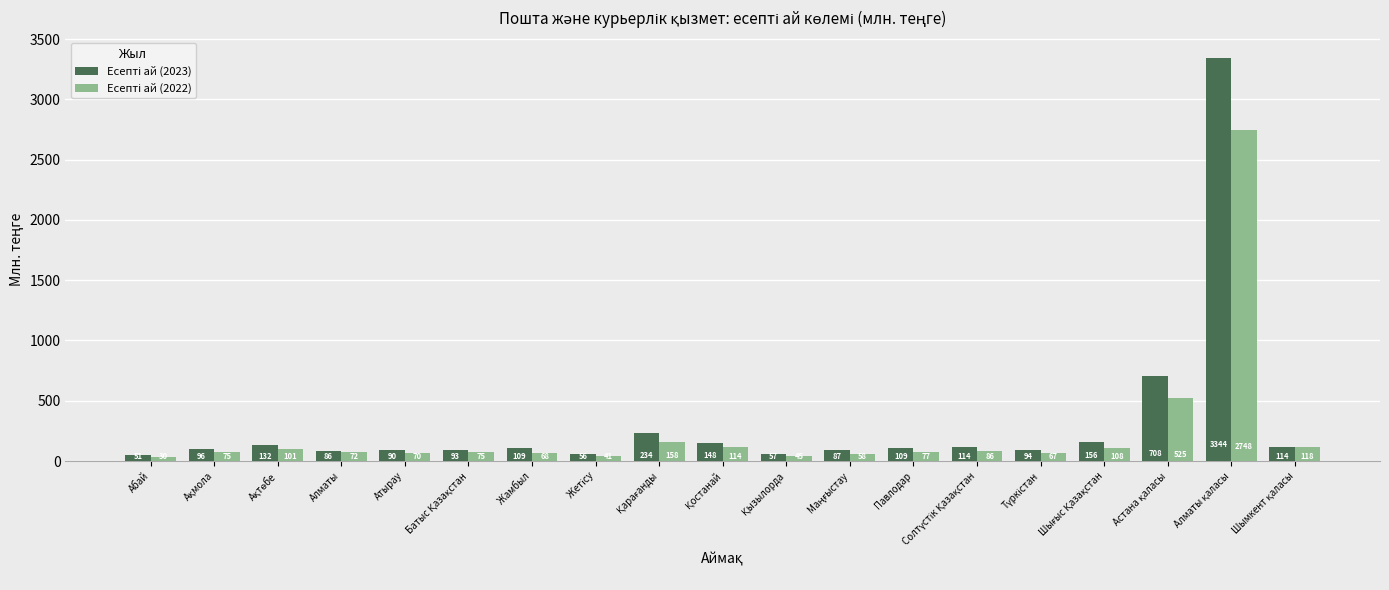

What is the total value across all series at Жамбыл?

177.0